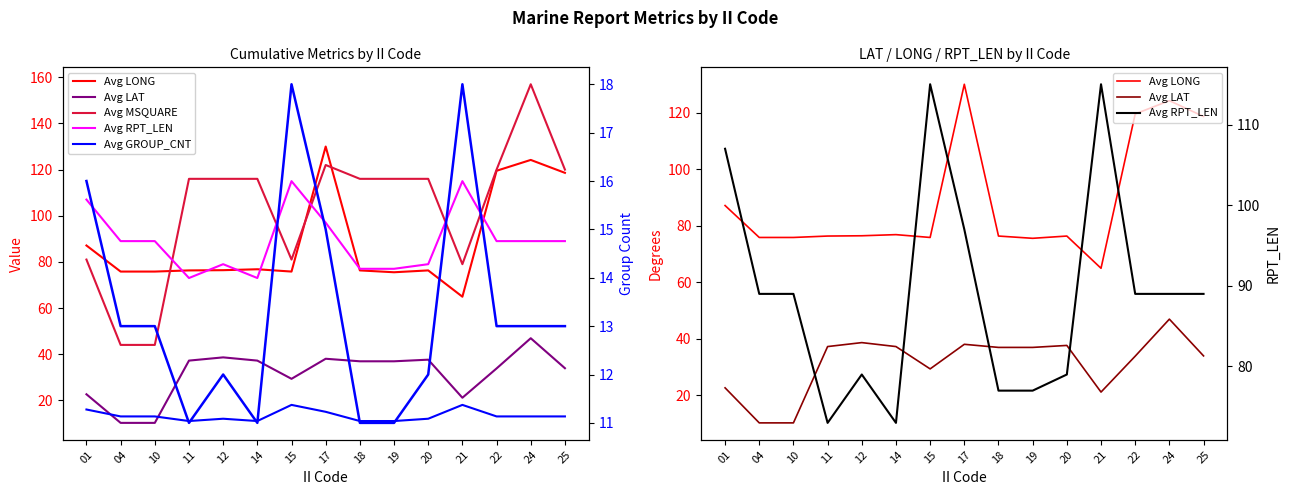

Reading left to right, transcribe all the data shown in this chart.

Avg LONG: 01=87.1	04=75.8	10=75.8	11=76.3	12=76.4	14=76.8	15=75.8	17=130.0	18=76.3	19=75.5	20=76.3	21=64.9	22=119.5	24=124.2	25=118.6
Avg LAT: 01=22.6	04=10.2	10=10.2	11=37.2	12=38.6	14=37.2	15=29.3	17=38.0	18=36.9	19=36.9	20=37.6	21=21.1	22=33.8	24=46.9	25=33.9
Avg MSQUARE: 01=81.0	04=44.0	10=44.0	11=116.0	12=116.0	14=116.0	15=81.0	17=122.0	18=116.0	19=116.0	20=116.0	21=79.0	22=120.0	24=157.0	25=120.0
Avg RPT_LEN: 01=107.0	04=89.0	10=89.0	11=73.0	12=79.0	14=73.0	15=115.0	17=97.0	18=77.0	19=77.0	20=79.0	21=115.0	22=89.0	24=89.0	25=89.0
Avg GROUP_CNT: 01=16.0	04=13.0	10=13.0	11=11.0	12=12.0	14=11.0	15=18.0	17=15.0	18=11.0	19=11.0	20=12.0	21=18.0	22=13.0	24=13.0	25=13.0